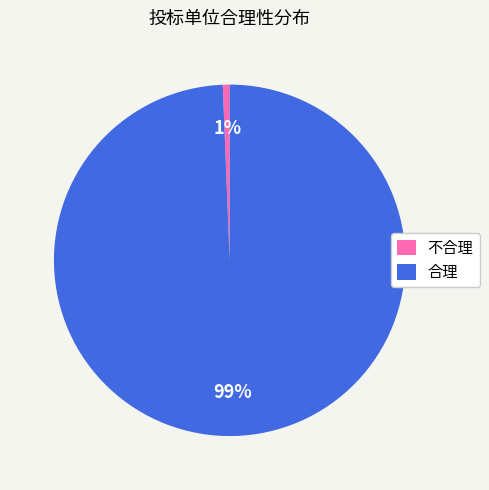

To the nearest percent, what is the average slice percentage?

50%